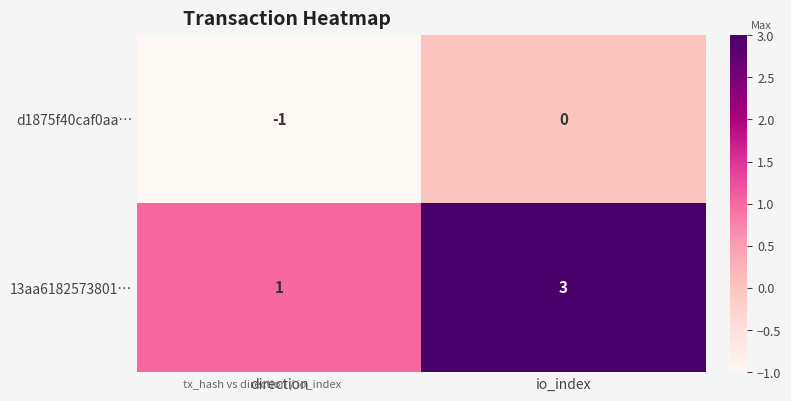

Which series changed the most between direction and io_index?

13aa6182573801…